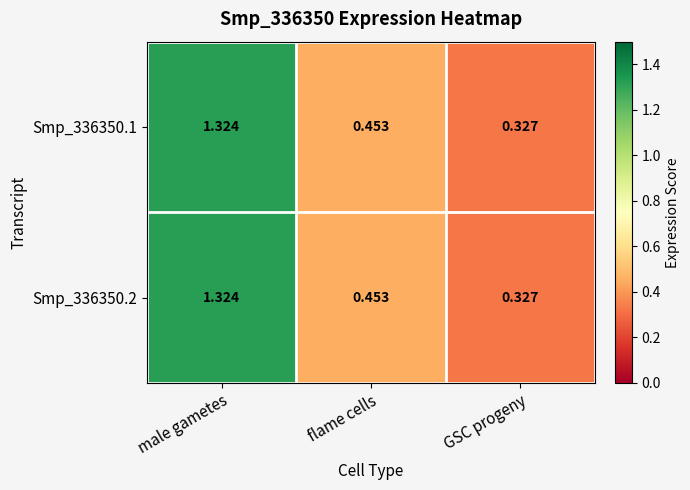

At which label does Smp_336350.2 reach its minimum?

GSC progeny